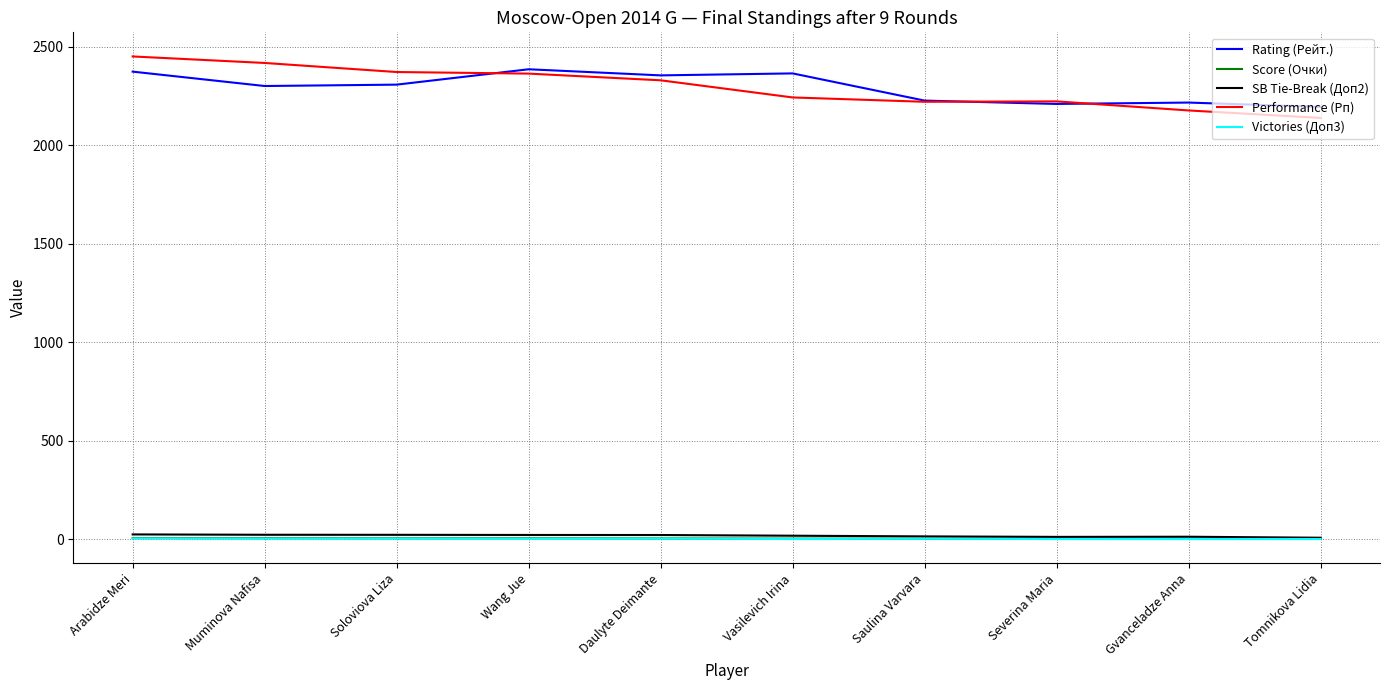

Which series has the largest range (max minus min)?

Performance (Рп)